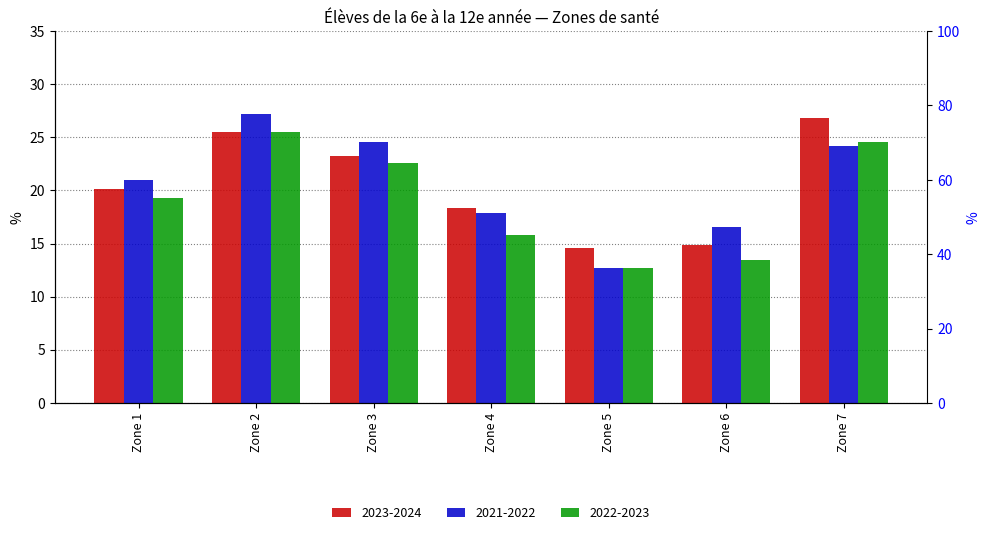

Which series has the largest total across all categories?

2021-2022